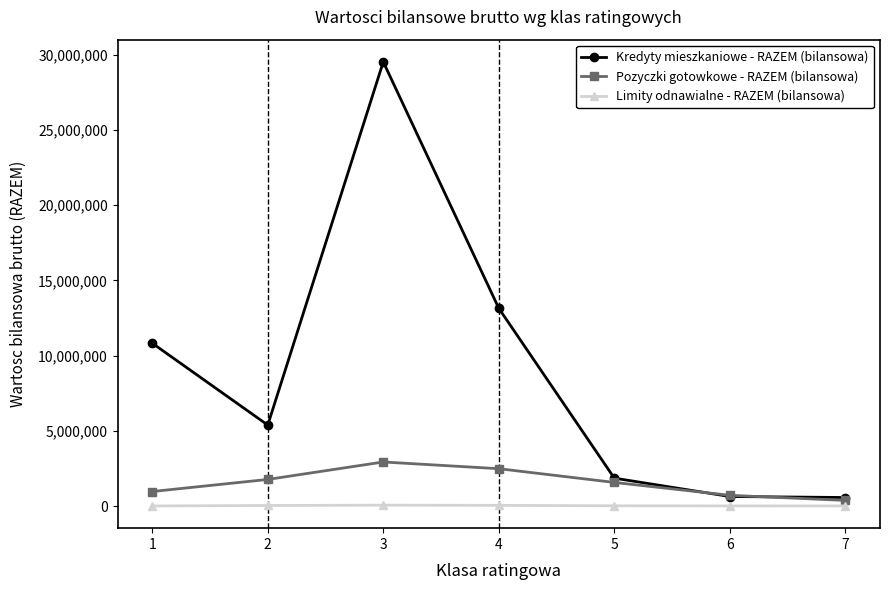

Is the value of Kredyty mieszkaniowe - RAZEM (bilansowa) at 3 greater than the value of Limity odnawialne - RAZEM (bilansowa) at 2?

Yes